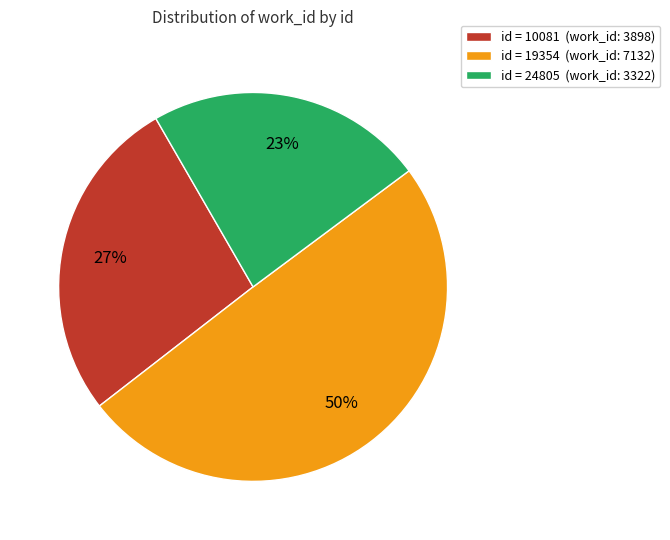

True or false: id = 19354 (work_id: 7132) accounts for 50% of the total.

True